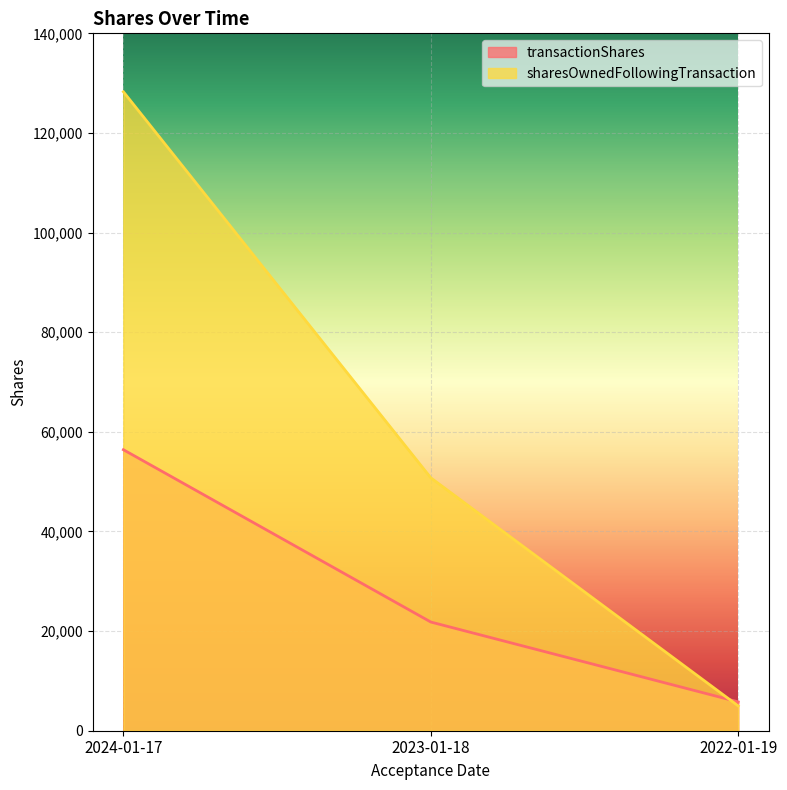

At which category is the sum across all series the highest?

2024-01-17